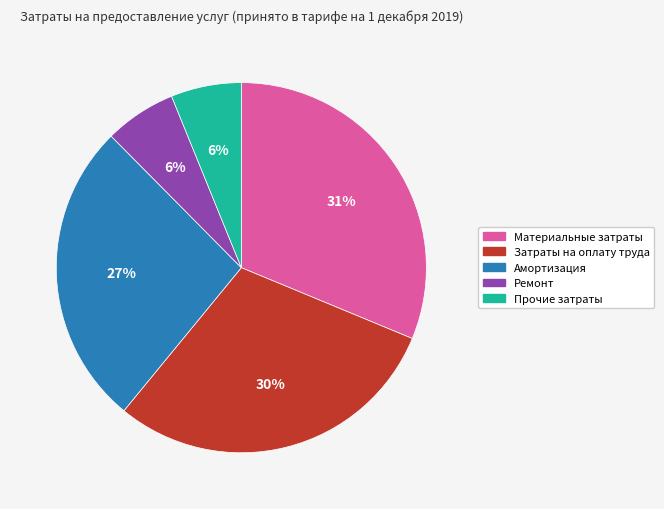

Which slice is the largest?

Материальные затраты